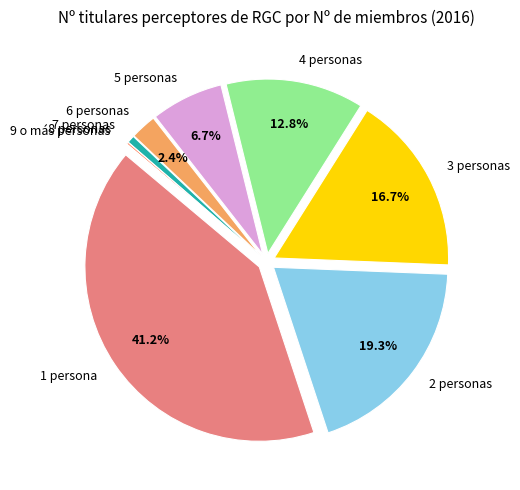

Which has a higher value, 1 persona or 6 personas?

1 persona